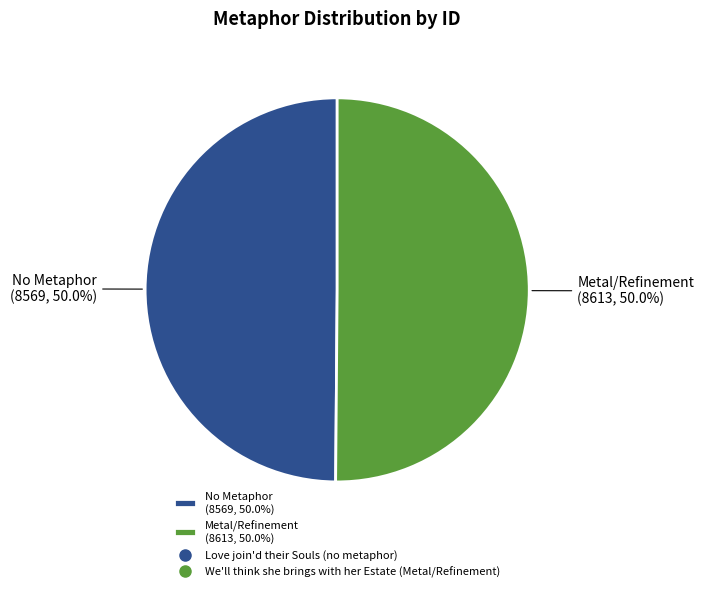

To the nearest percent, what percentage of the pie is Love join'd their Souls (no metaphor)?

50%